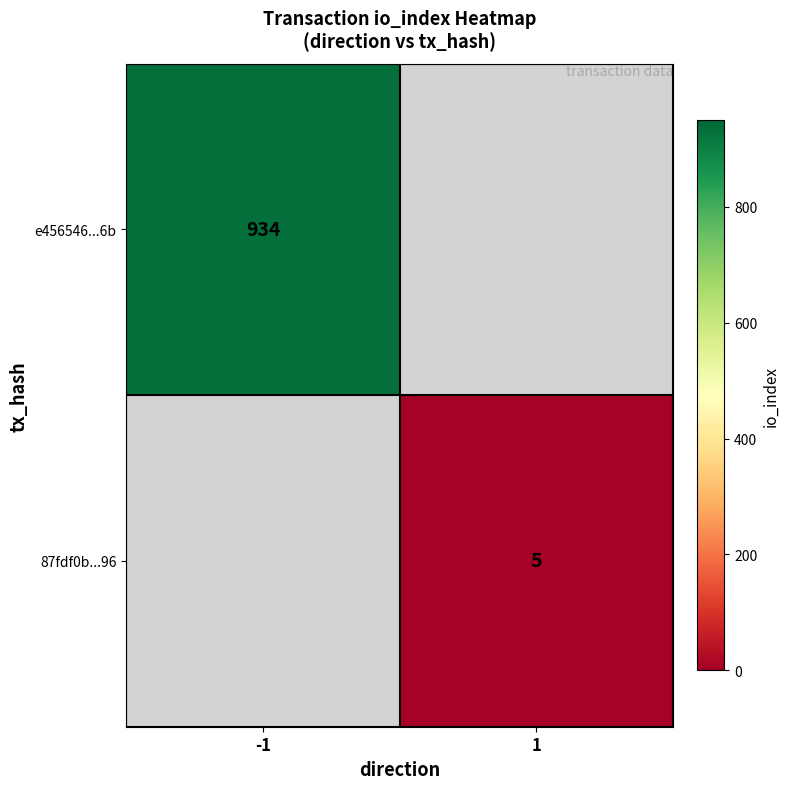

The 87fdf0b...96 series shows 2 at 1. True or false?

False